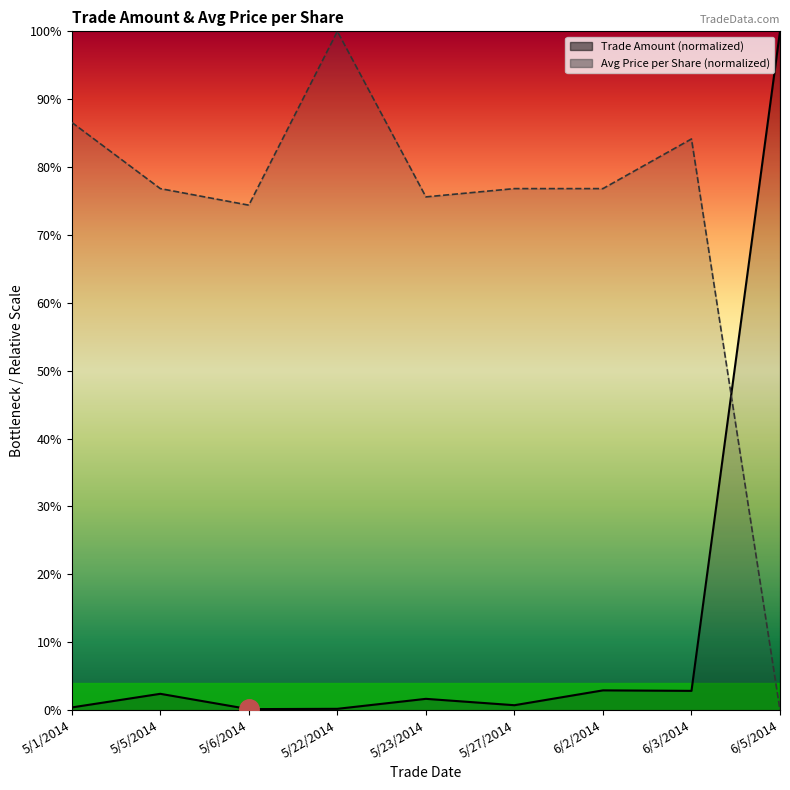

Where is the first local minimum for Trade Amount?

5/6/2014